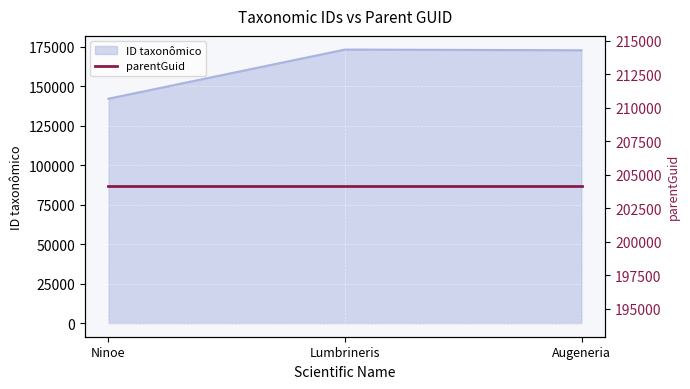

At which label is the value closest to 157724?

Augeneria